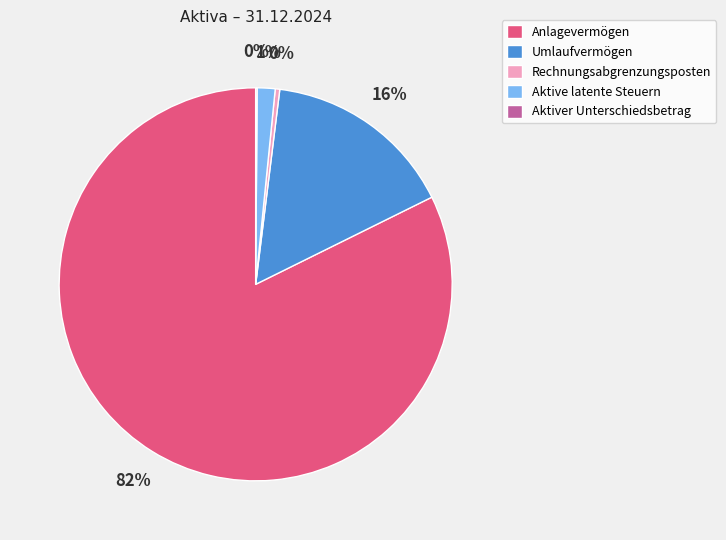

To the nearest percent, what portion does Aktive latente Steuern represent?

1%